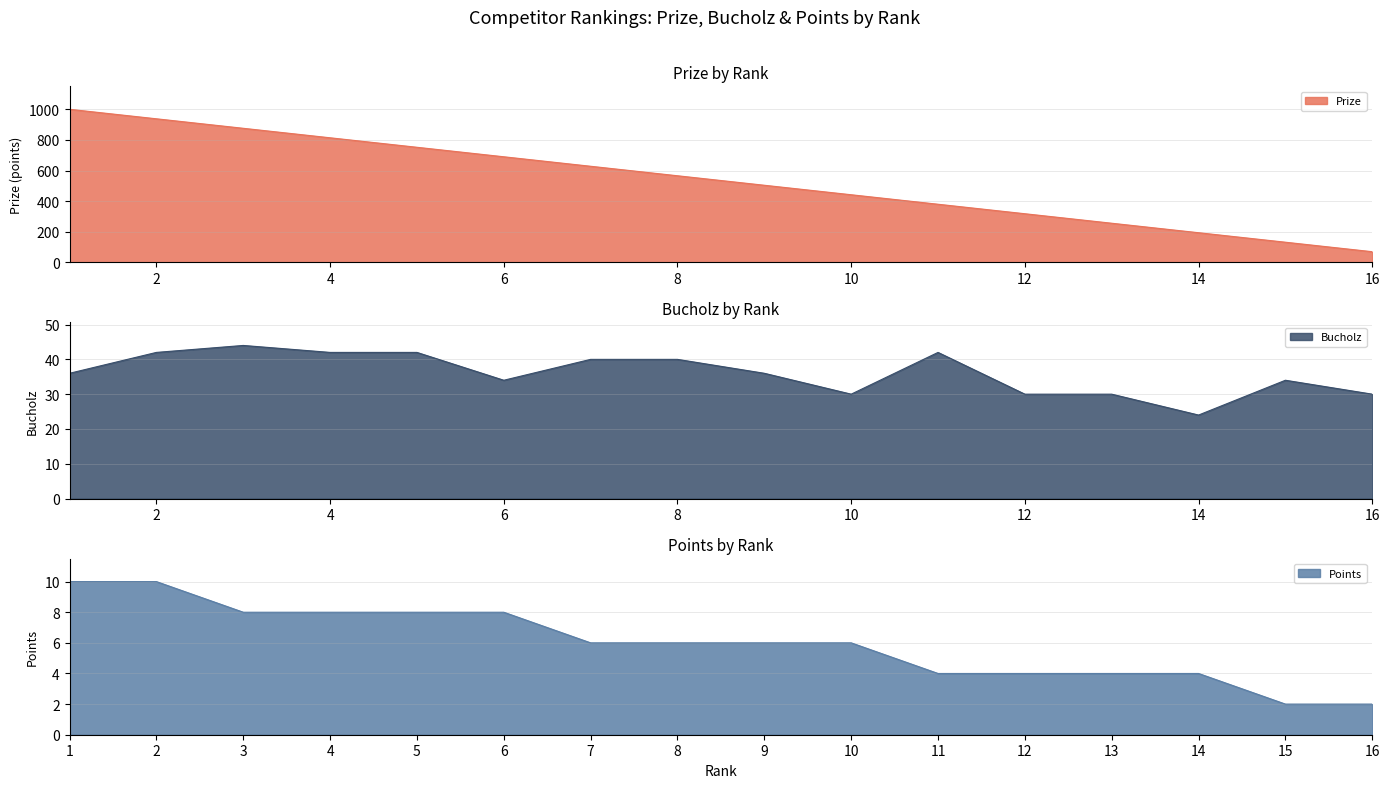

What are all the series names shown in the legend?

Prize, Bucholz, Points